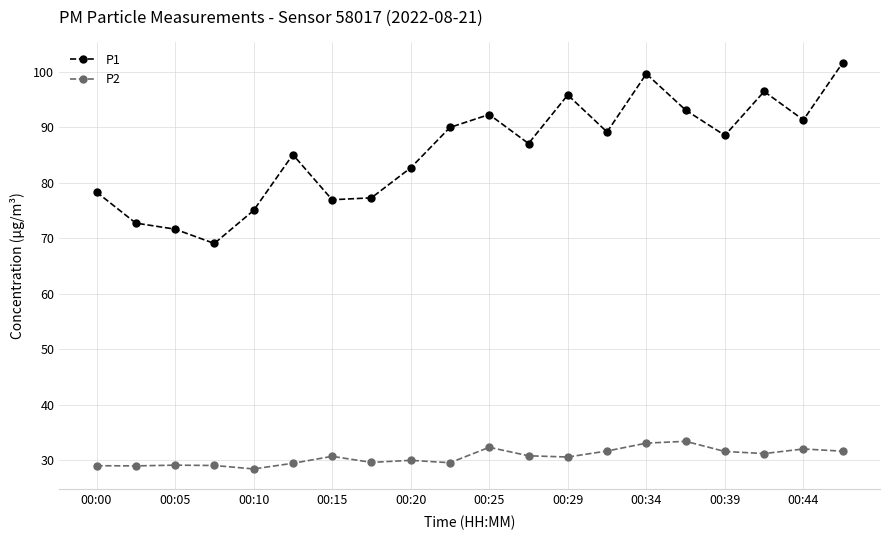

Which series has the widest spread of values?

P1